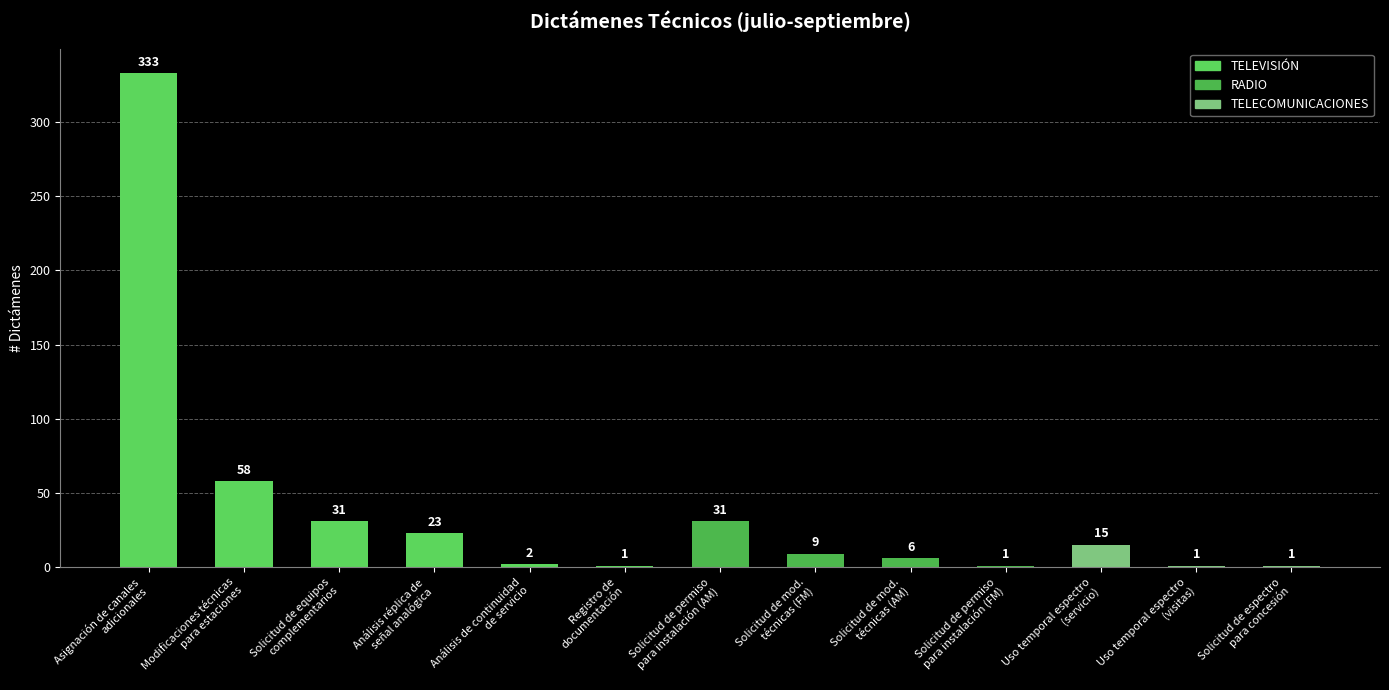

Does the chart contain stacked bars?

No